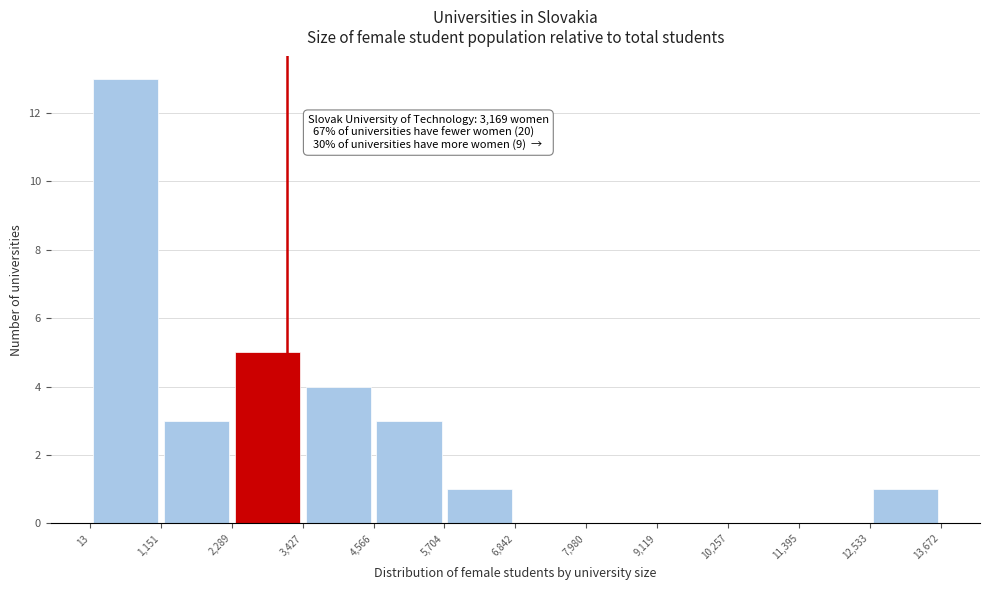

Which range on the x-axis has the tallest bar?

13 to 1,151